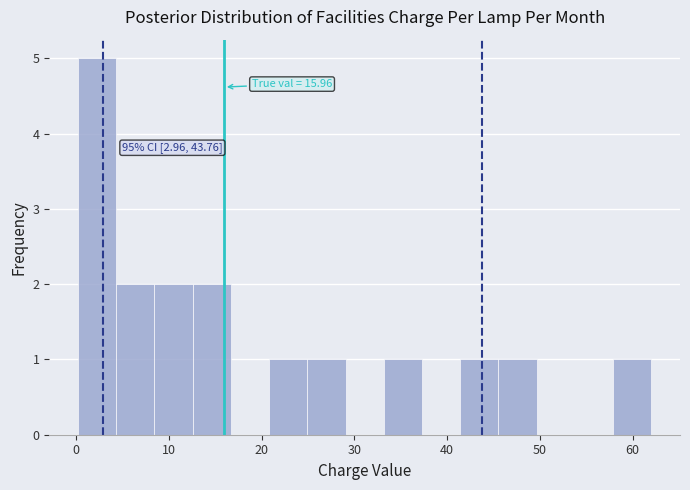

Over which range of the x-axis is the bar tallest?

0 to 4